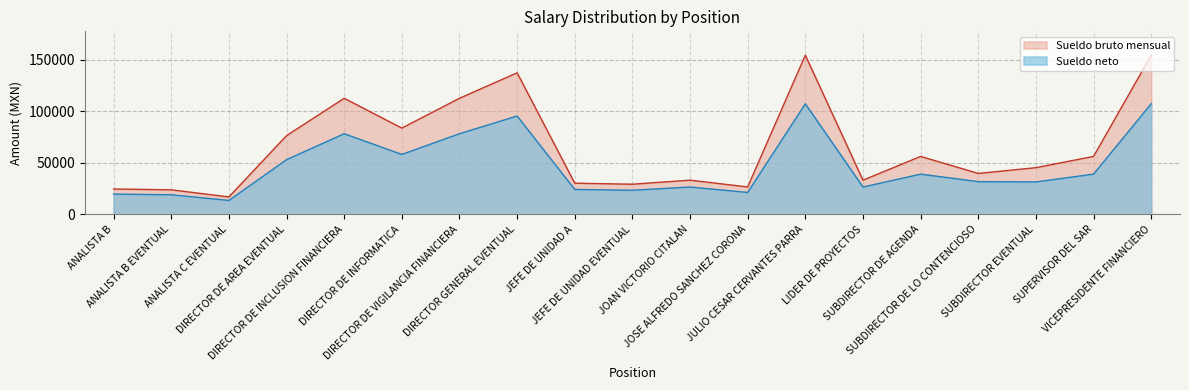

What are all the series names shown in the legend?

Sueldo bruto mensual, Sueldo neto